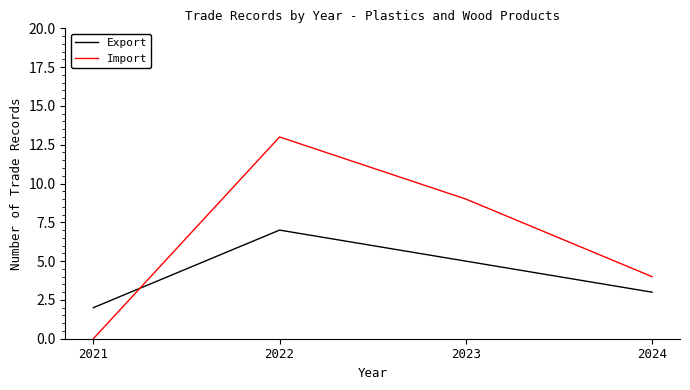

What is the total value across all series at 2021?

2